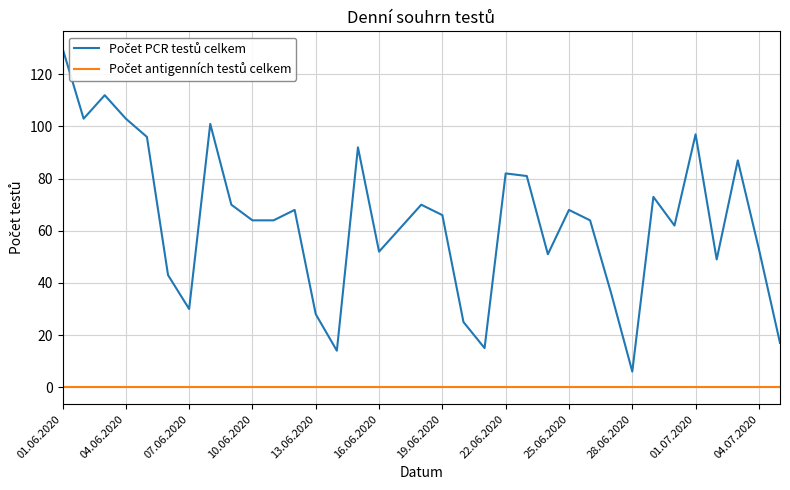

Does the chart have visible grid lines?

Yes